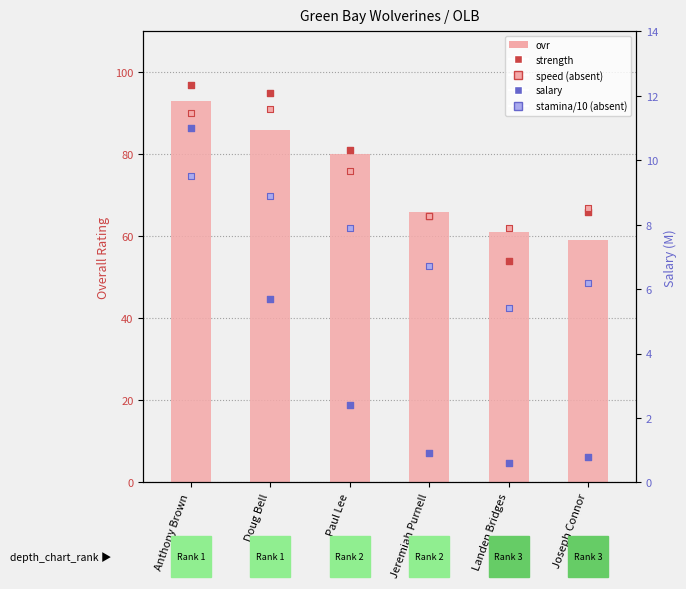

At how many categories does at least one series exceed 0?

6